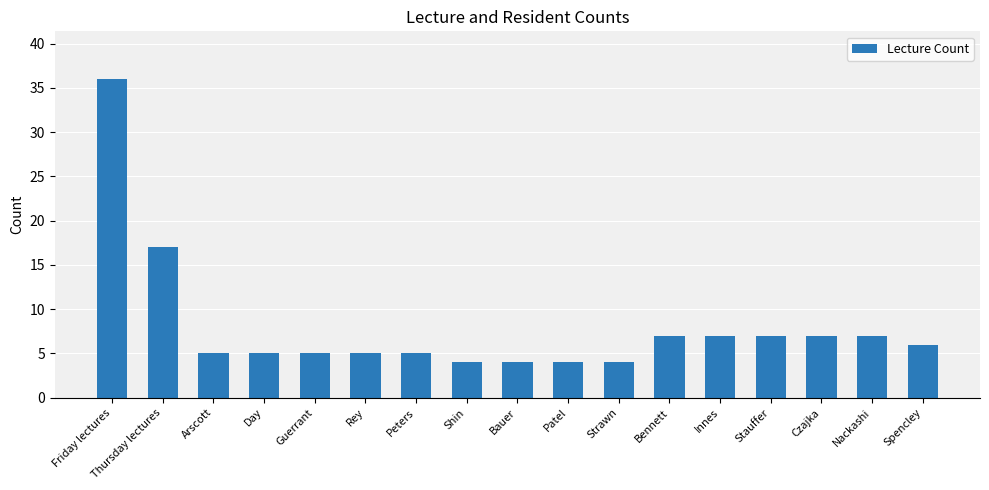

What is the label of the 17th bar from the left?

Spencley